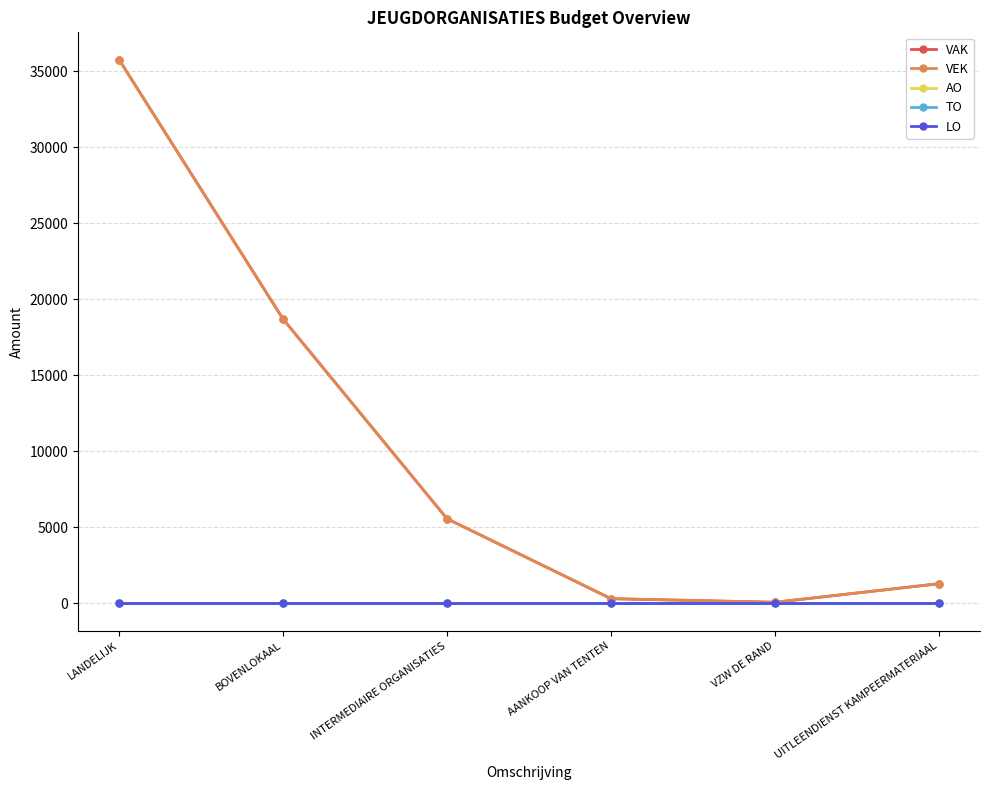

Does the chart have visible grid lines?

Yes